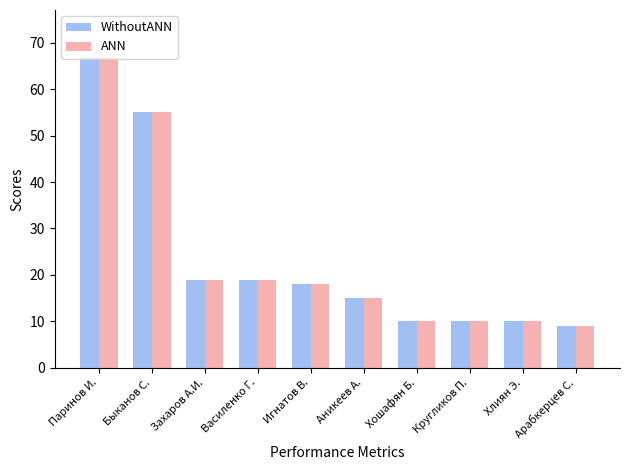

What is the sum of all WithoutANN values?

232